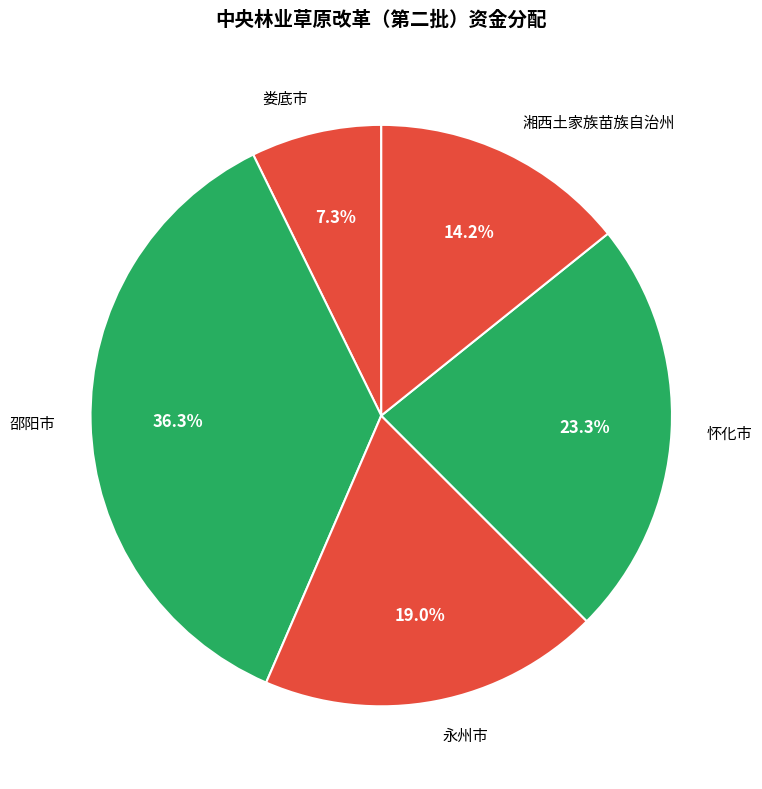

What percentage is NOT represented by 怀化市?

76.7%